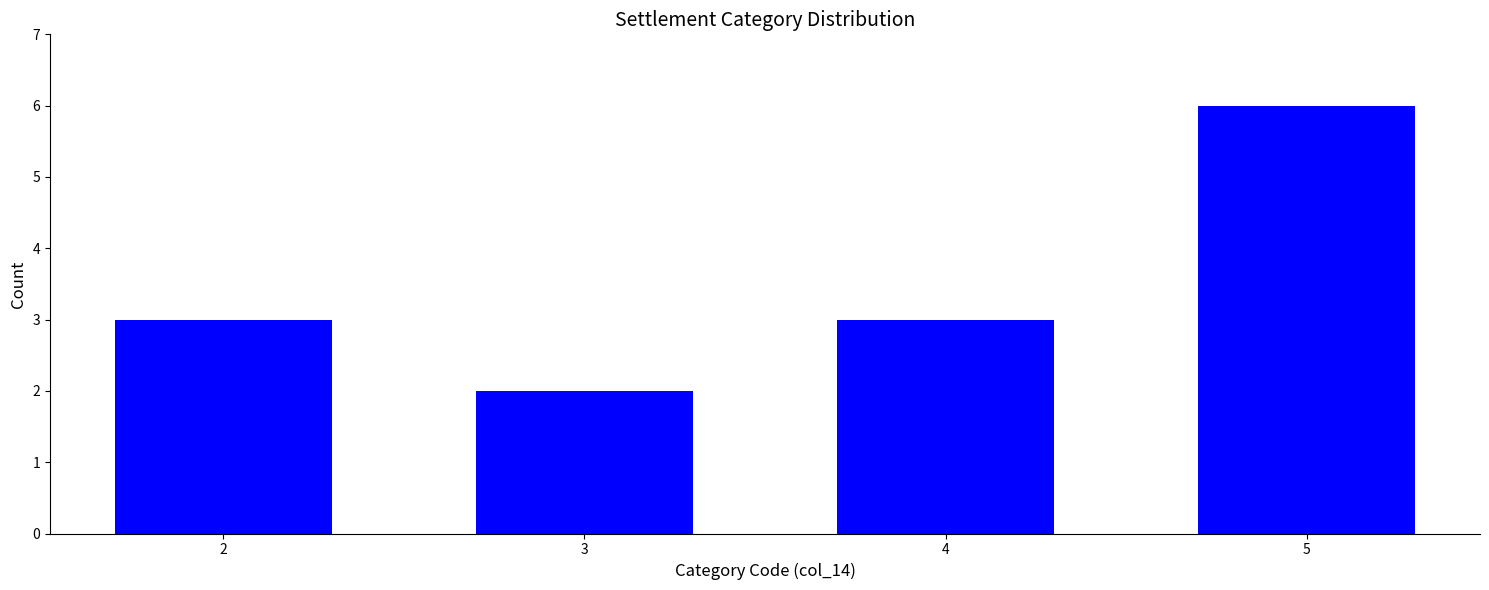

Count the number of categories in the chart.

4